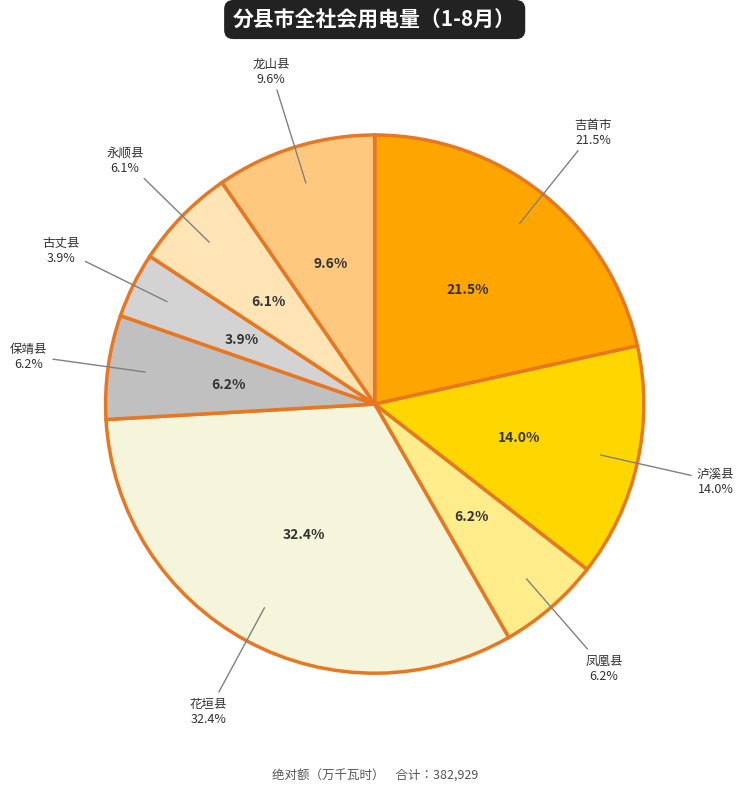

The 泸溪县 slice represents 14% of the pie. True or false?

True